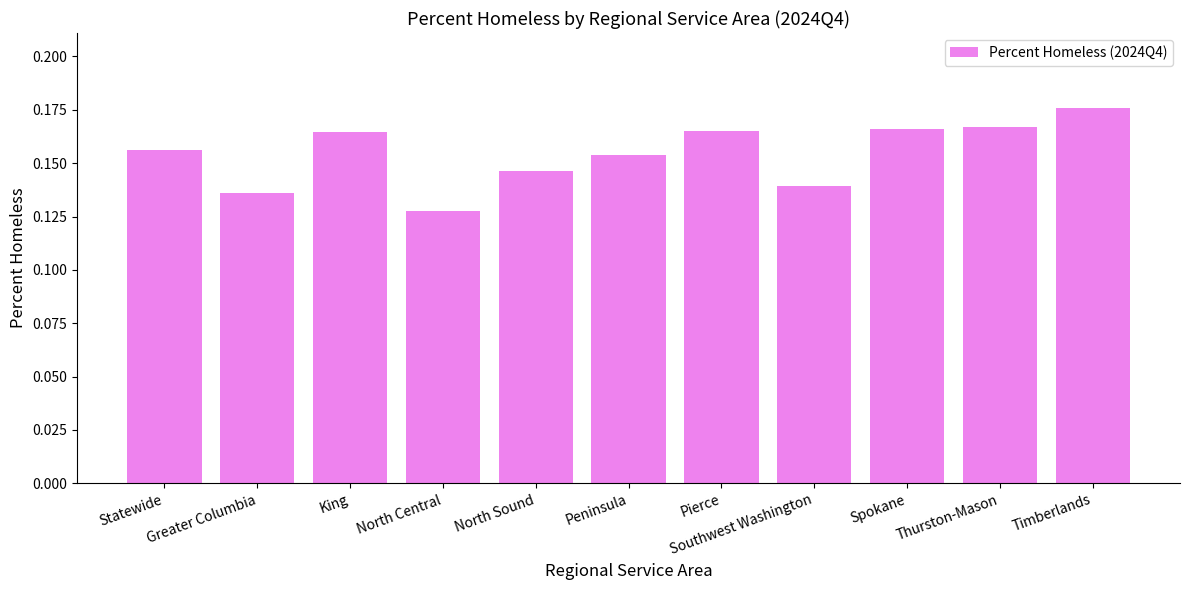

Which has a higher value, Timberlands or Peninsula?

Timberlands